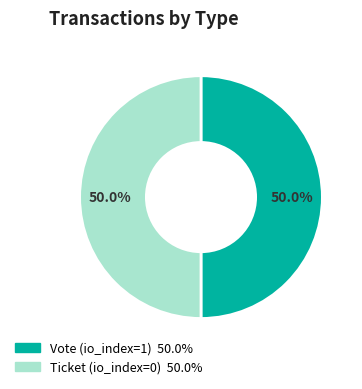

What percentage do Ticket and Vote together represent?

100.0%